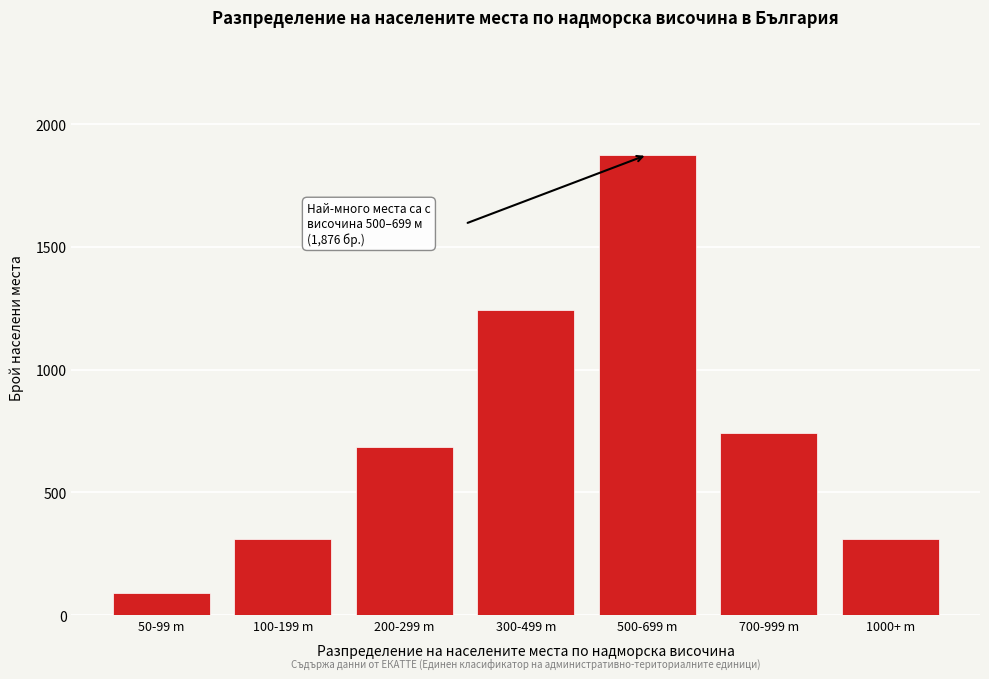

What is the change in value from 100-199 m to 500-699 m?

+1564